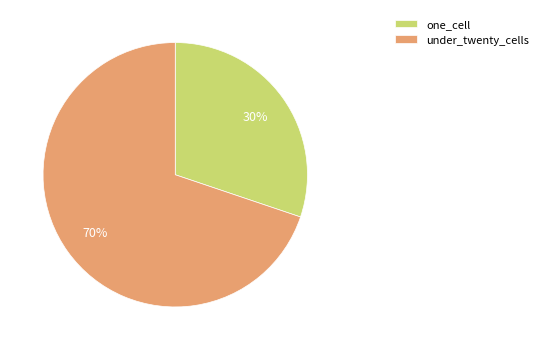

The one_cell slice represents 41% of the pie. True or false?

False